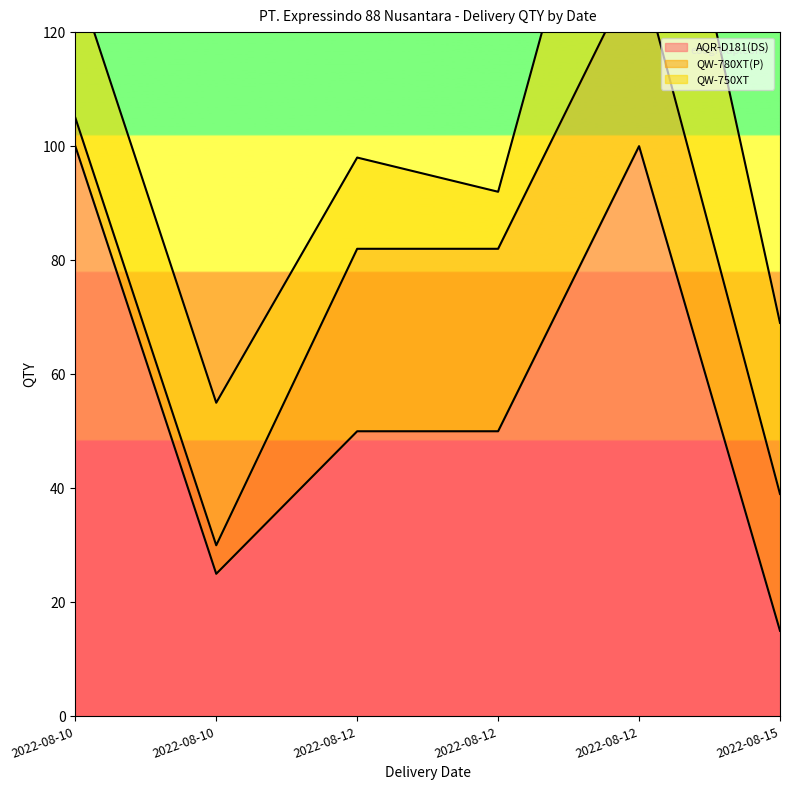

At which category does QW-750XT reach its first local valley?

2022-08-12